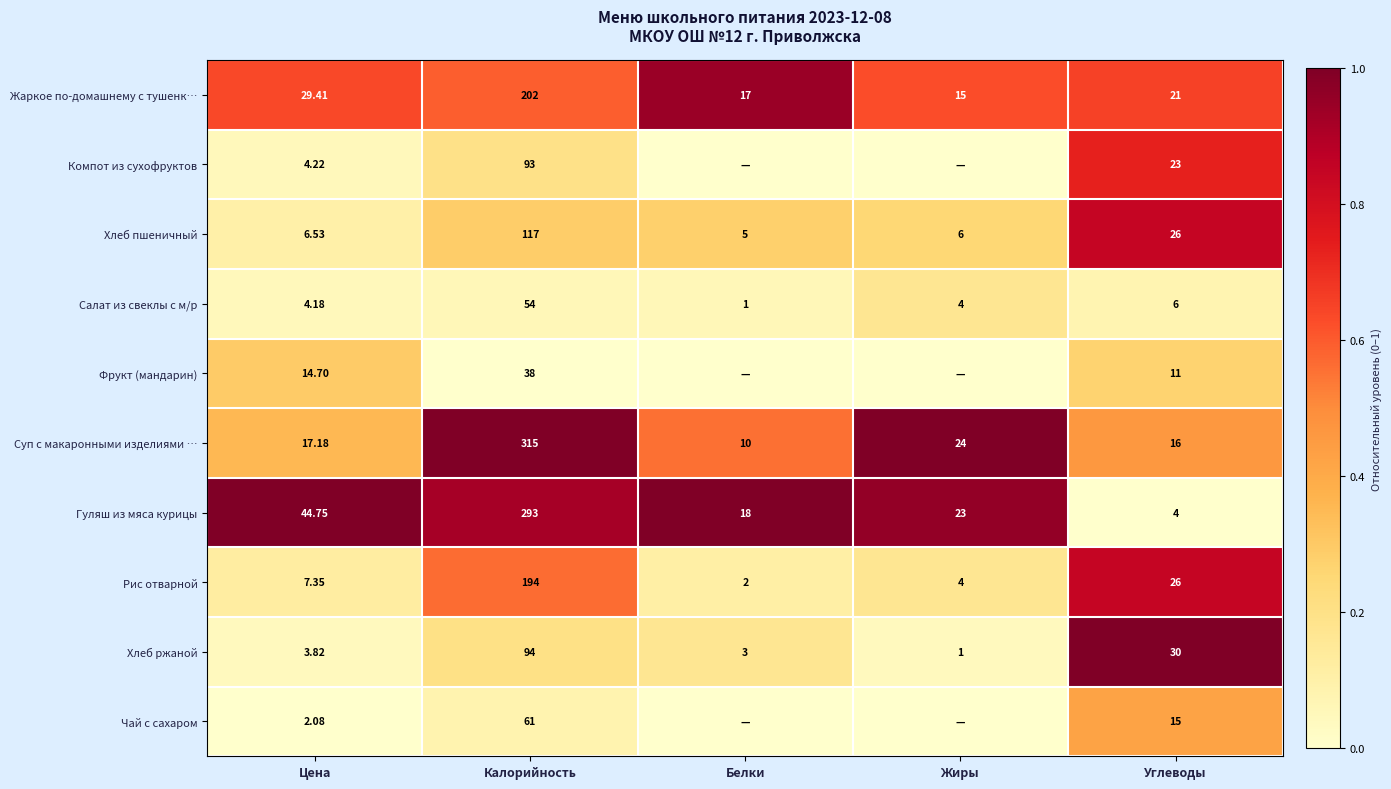

List the labels in order of Гуляш из мяса курицы value, largest first.

Калорийность, Цена, Жиры, Белки, Углеводы